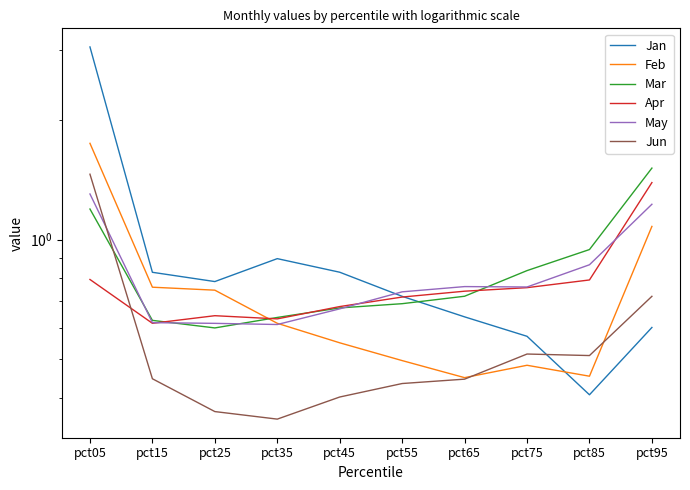

At which category does Jun reach its first local peak?

pct75